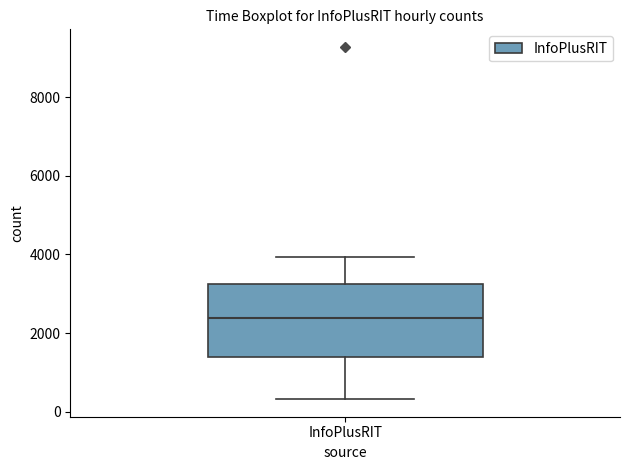

Read this box plot against the y-axis: the position of the median line, the range covered by the box, and the ends of both whiskers. The values are not printed on the chart, so give them approximately, as read against the axis.

median 2400, box 1400 to 3200, whiskers 400 to 4000